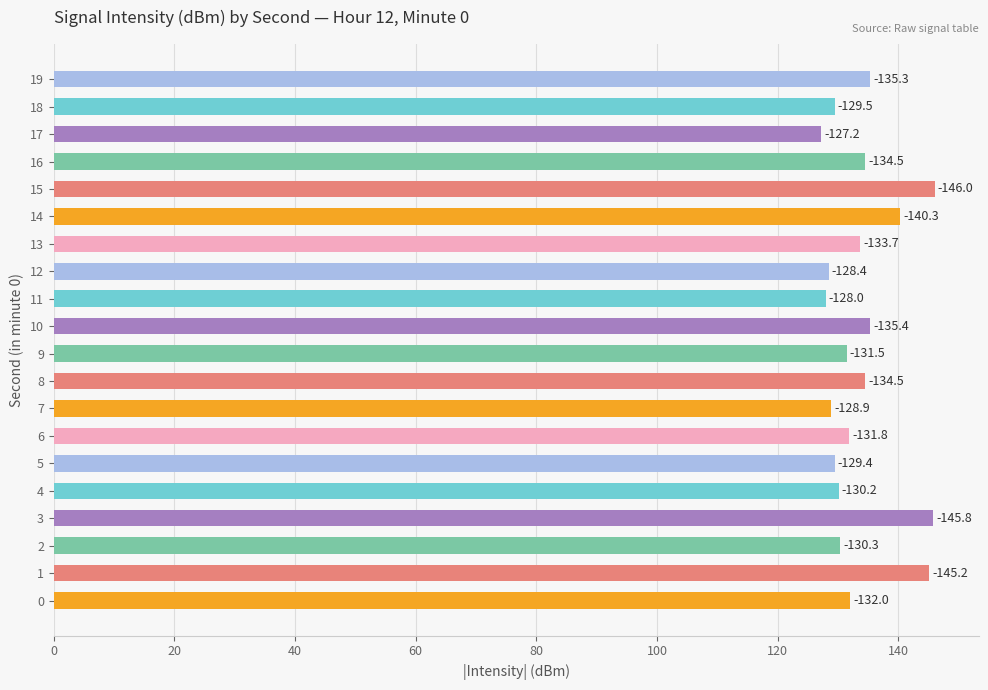

Approximately how many times larger is the value at 10 compared to 15?

0.9